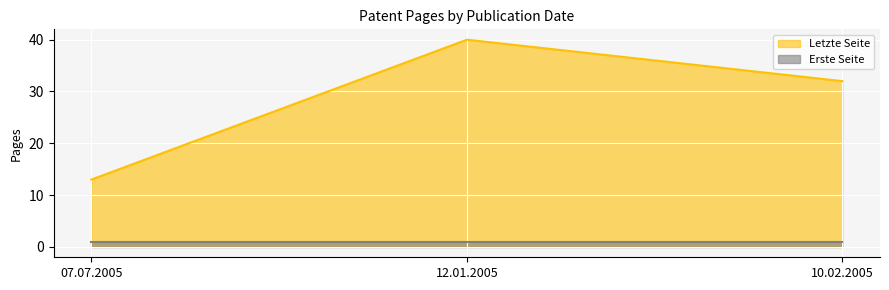

What is the approximate value at 10.02.2005, to the nearest 5?

30